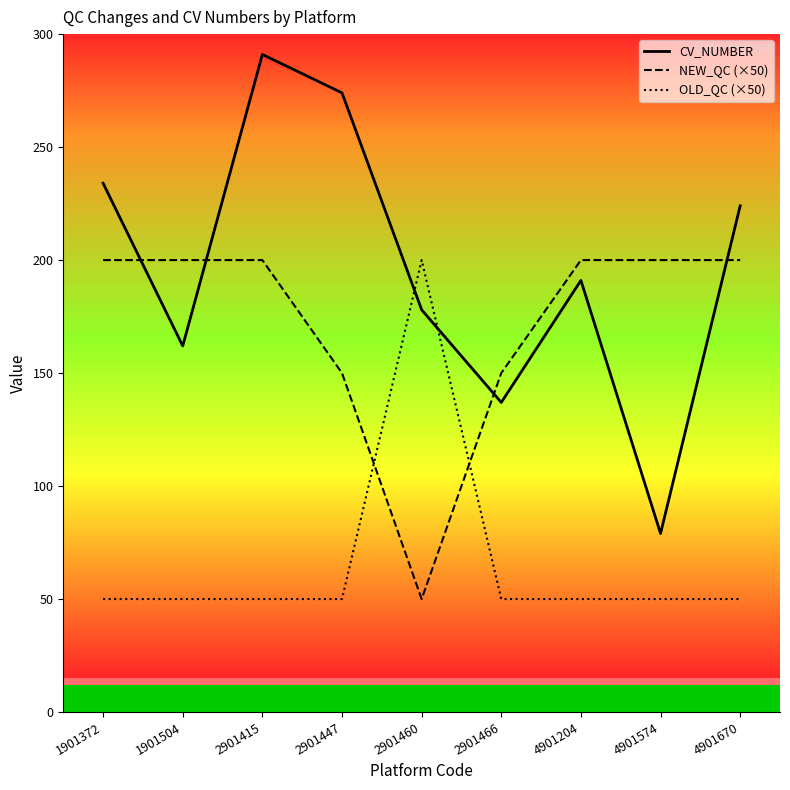

How many NEW_QC (×50) values are between 150 and 200?

8